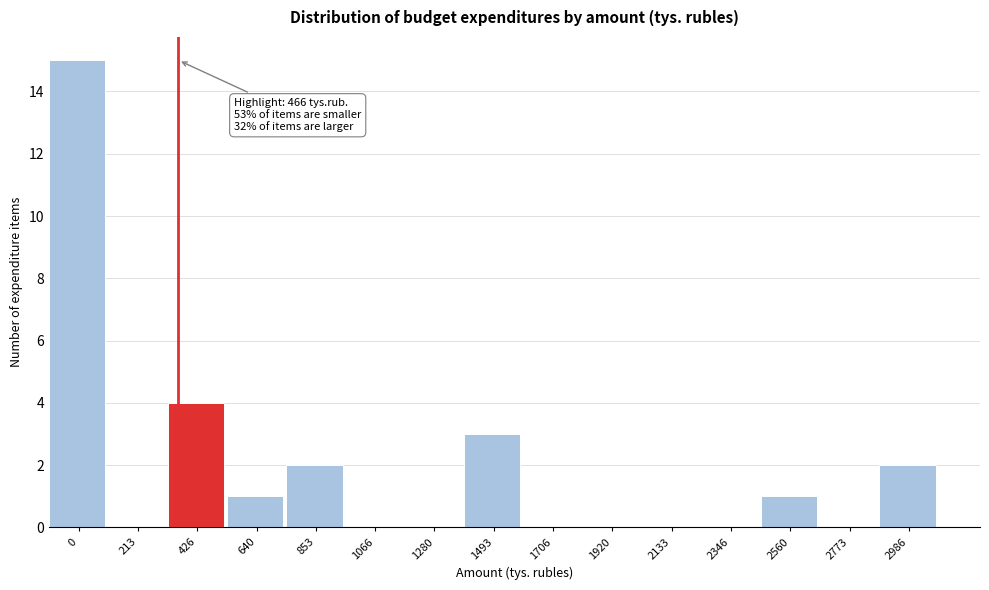

Reading right to left, list all the values displayed in this chart.

2986=2	2773=0	2560=1	2346=0	2133=0	1920=0	1706=0	1493=3	1280=0	1066=0	853=2	640=1	426=4	213=0	0=15